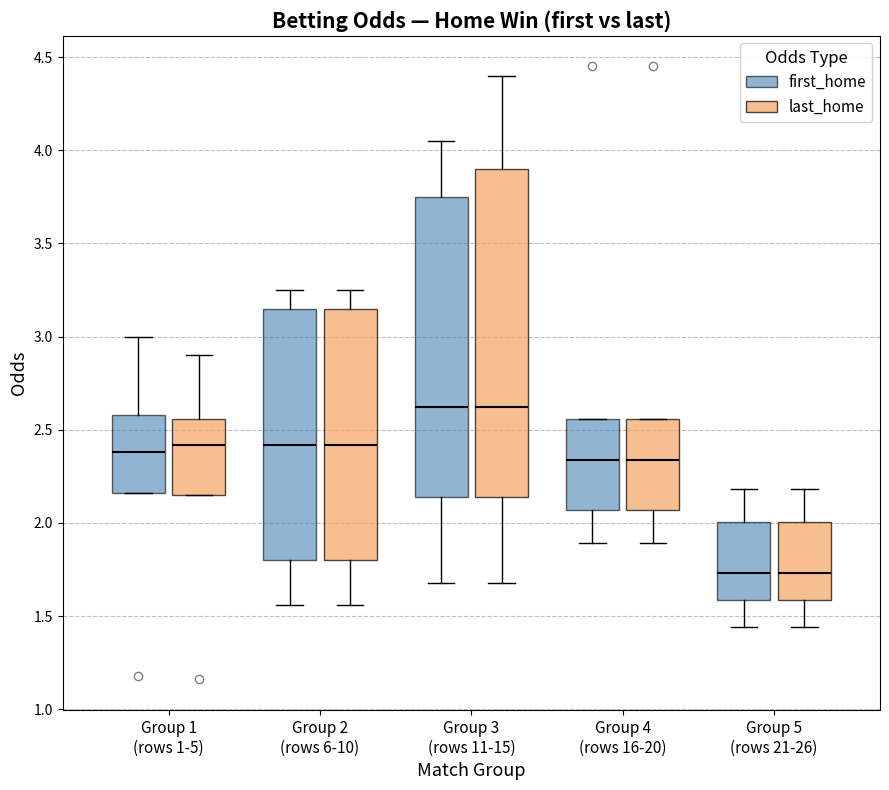

Which box is the tallest, from its lower edge to its upper edge?

Group 3 (rows 11-15) (last_home)